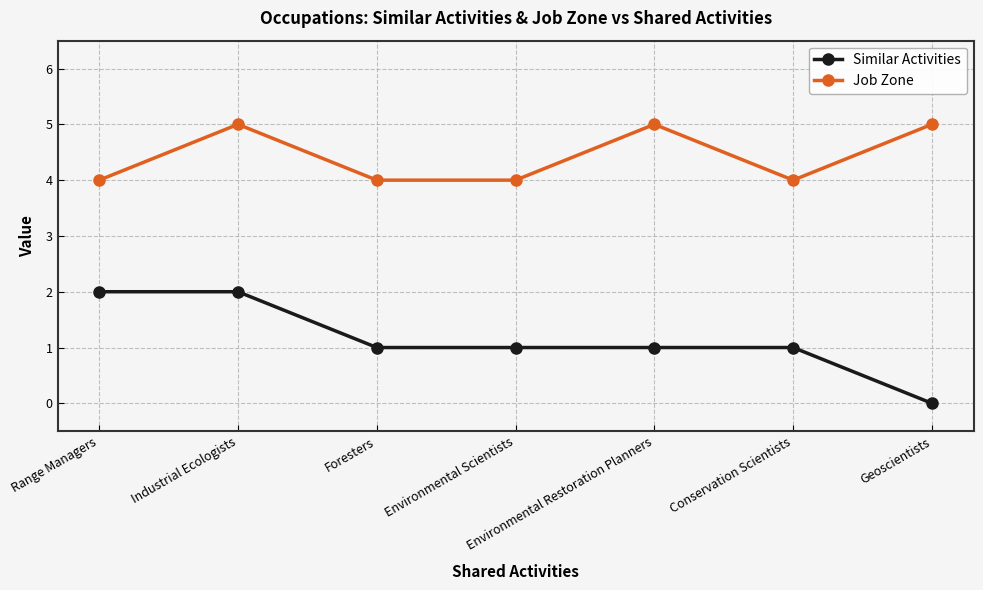

How many series are shown in this chart?

2